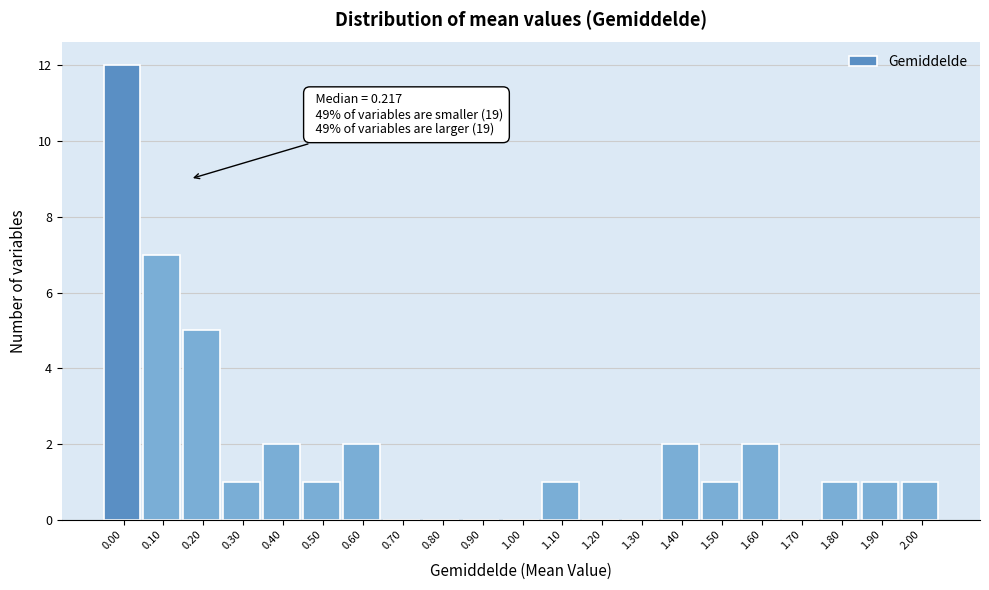

Reading right to left, extract all data points from this chart.

2.00=1	1.90=1	1.80=1	1.70=0	1.60=2	1.50=1	1.40=2	1.30=0	1.20=0	1.10=1	1.00=0	0.90=0	0.80=0	0.70=0	0.60=2	0.50=1	0.40=2	0.30=1	0.20=5	0.10=7	0.00=12